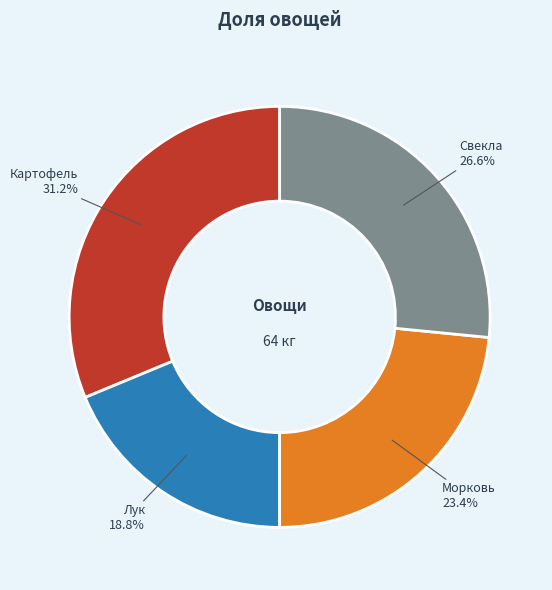

Does any single category account for the majority?

No